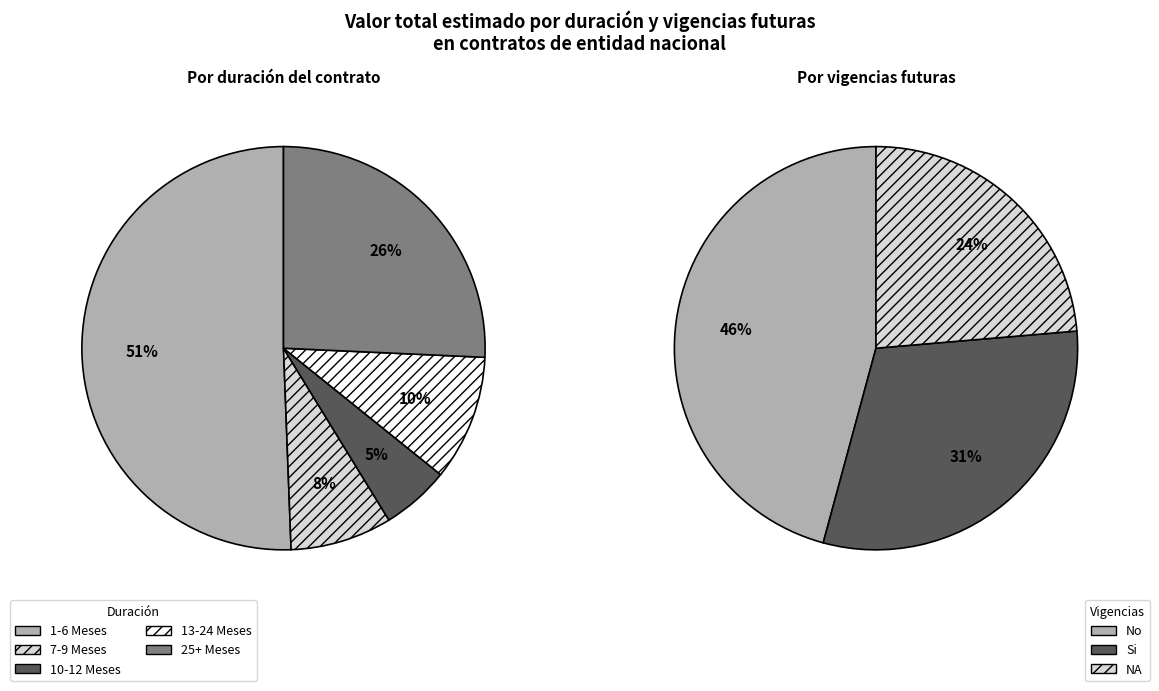

Is it true that 22 is 0% of the pie?

True